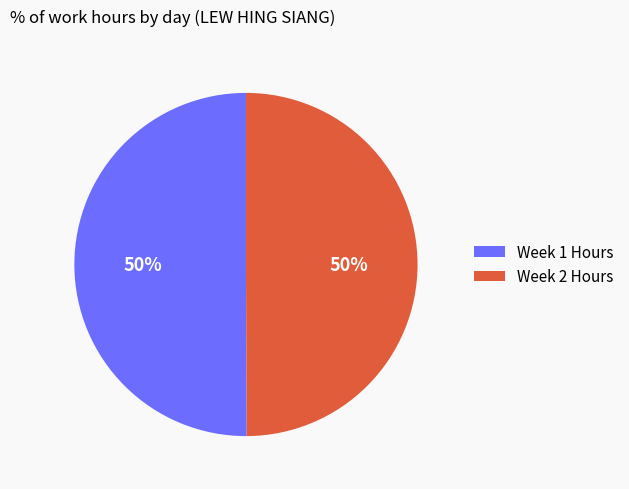

How many segments does this pie chart have?

2